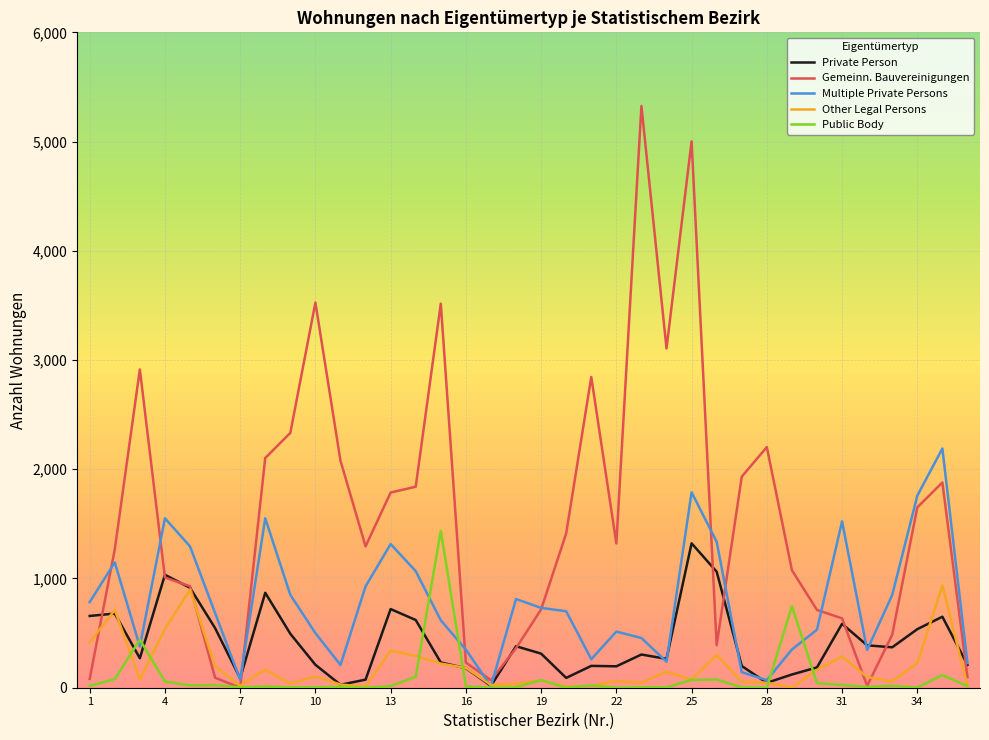

What is the difference between the maximum and minimum values in the Private Person series?

1305